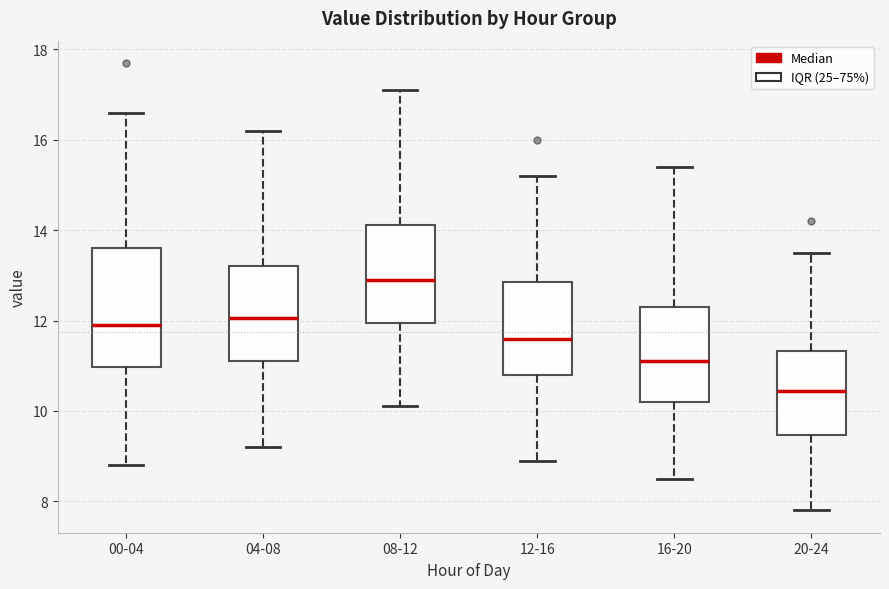

Reading left to right, transcribe this box plot: for each box, give where its median line is, the range the box spans, and where its two whiskers end, as read against the y-axis. The values are not printed on the chart, so give them approximately, as read against the axis.

00-04: median 12.0, box 11.0 to 13.6, whiskers 8.8 to 16.6
04-08: median 12.0, box 11.2 to 13.2, whiskers 9.2 to 16.2
08-12: median 13.0, box 12.0 to 14.2, whiskers 10.2 to 17.2
12-16: median 11.6, box 10.8 to 12.8, whiskers 9.0 to 15.2
16-20: median 11.2, box 10.2 to 12.4, whiskers 8.6 to 15.4
20-24: median 10.4, box 9.4 to 11.4, whiskers 7.8 to 13.6